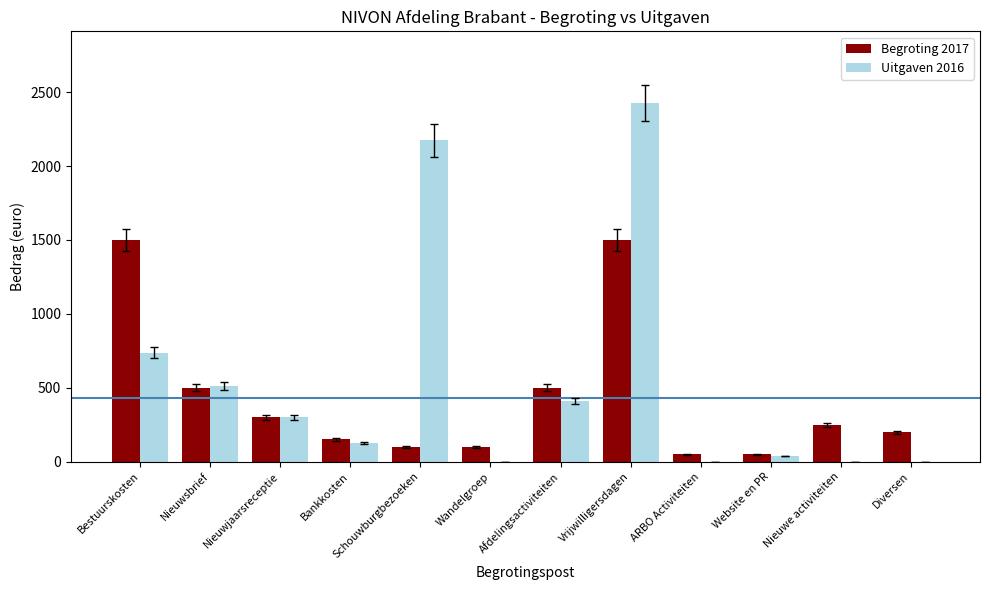

What are all the series names shown in the legend?

Begroting 2017, Uitgaven 2016